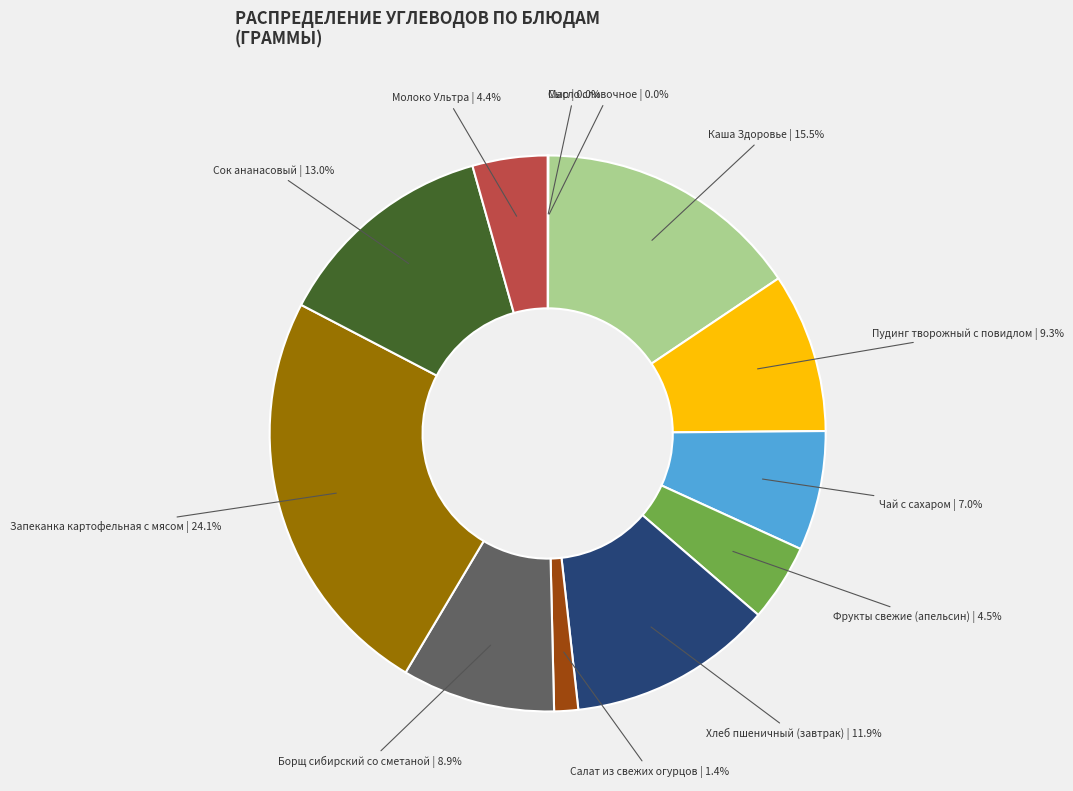

Does any single category account for the majority?

No